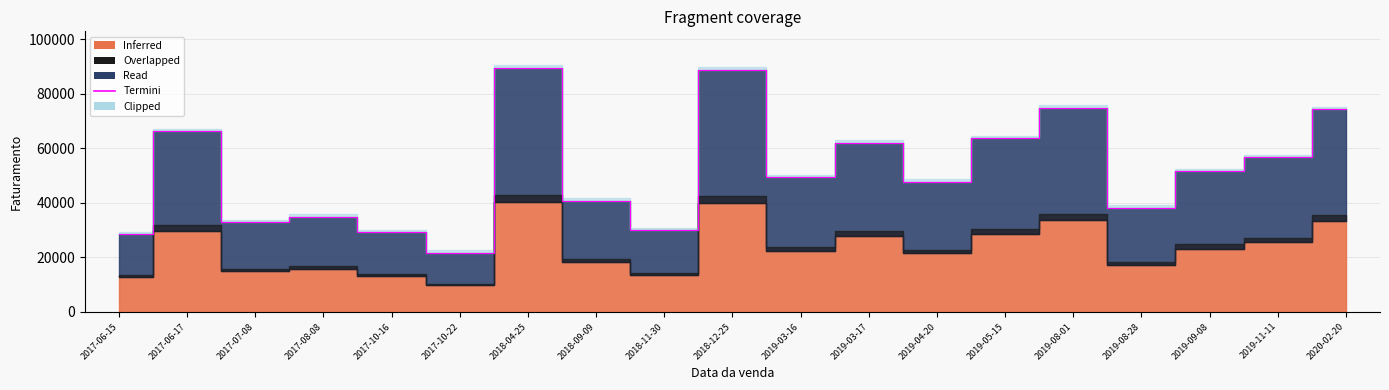

Reading right to left, extract all data points from this chart.

74281	56803	51619	38274	74811	63727	47683	62001	49414	88857	29888	40714	89464	21718	29220	34886	32986	66270	28516